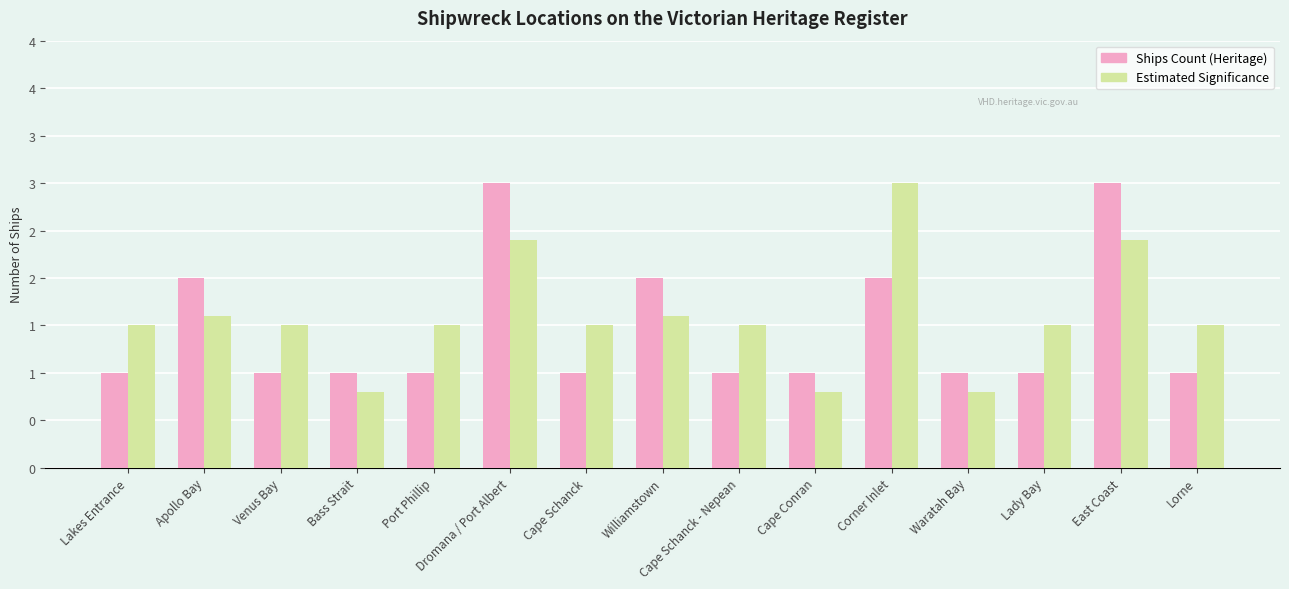

At which label is Ships Count (Heritage) closest to 2?

Apollo Bay